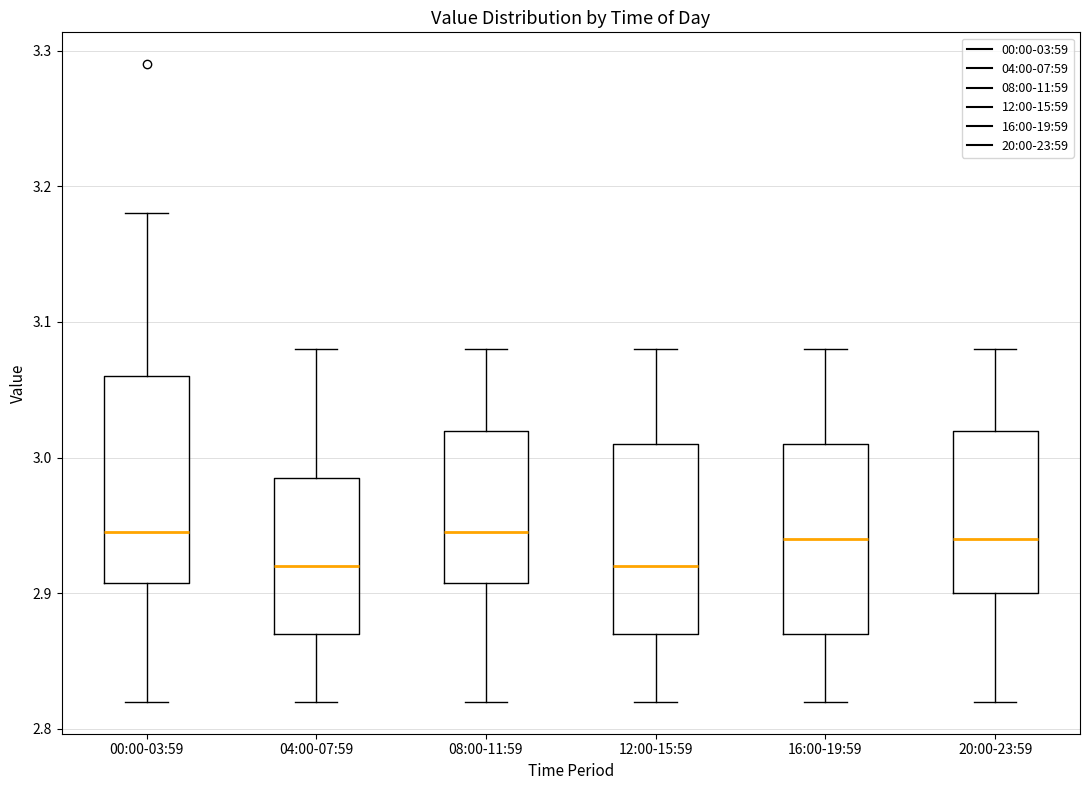

Reading left to right, read every box against the y-axis: the position of its median line, the range the box covers, and the ends of its whiskers. The values are not printed on the chart, so give them approximately, as read against the axis.

00:00-03:59: median 2.95, box 2.91 to 3.06, whiskers 2.82 to 3.18
04:00-07:59: median 2.92, box 2.87 to 2.99, whiskers 2.82 to 3.08
08:00-11:59: median 2.95, box 2.91 to 3.02, whiskers 2.82 to 3.08
12:00-15:59: median 2.92, box 2.87 to 3.01, whiskers 2.82 to 3.08
16:00-19:59: median 2.94, box 2.87 to 3.01, whiskers 2.82 to 3.08
20:00-23:59: median 2.94, box 2.90 to 3.02, whiskers 2.82 to 3.08